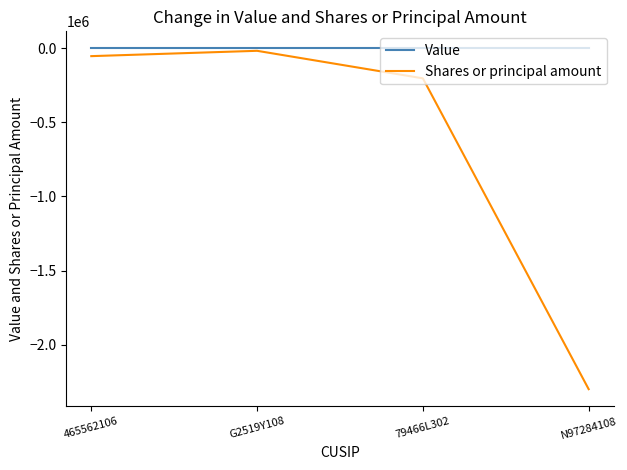

Rank the series by their average value, from lowest to highest.

Shares or principal amount, Value